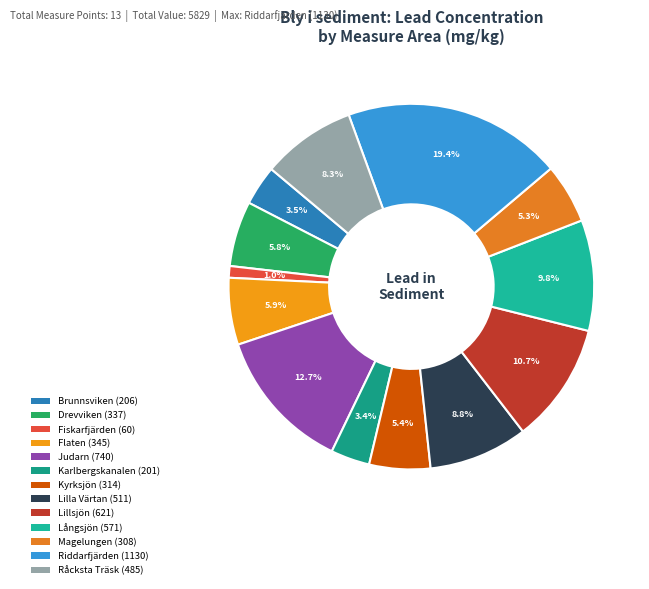

Count the number of slices in the pie.

13